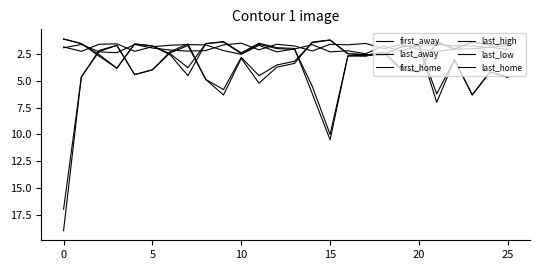

Which series has the largest total across all categories?

last_away